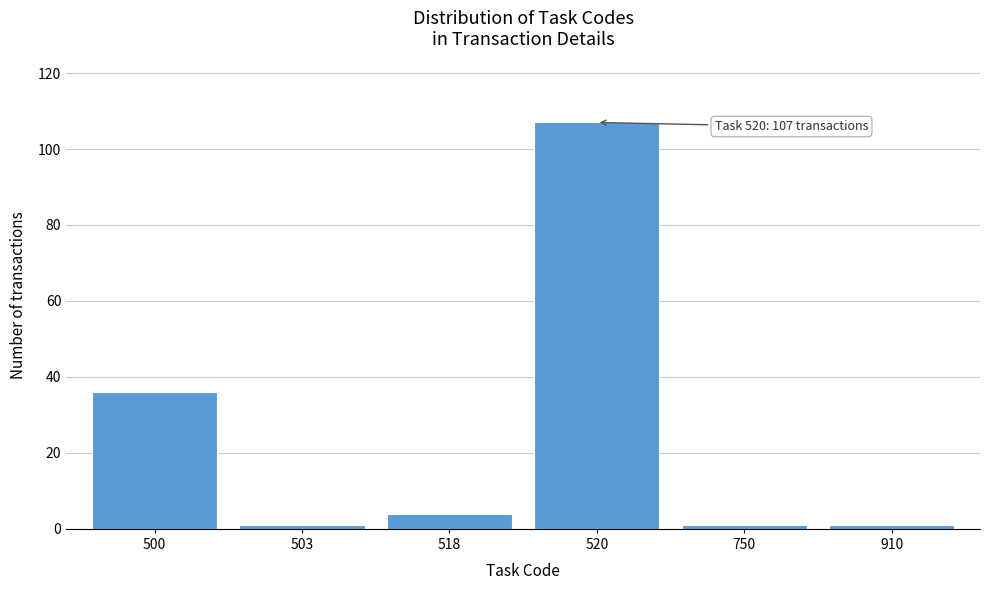

Reading left to right, transcribe all the data shown in this chart.

36	1	4	107	1	1